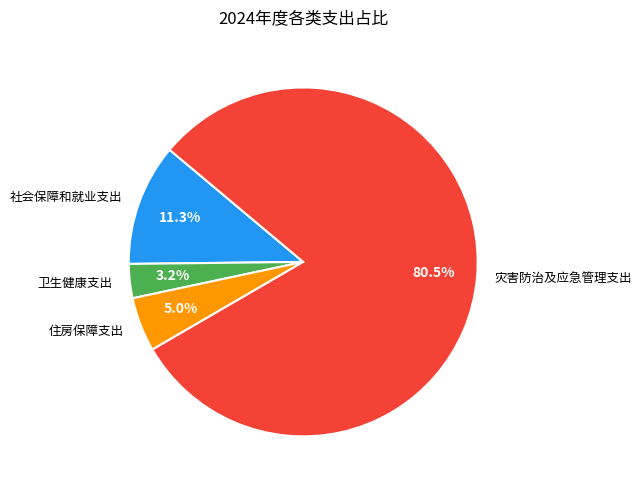

How much of the chart is everything except 卫生健康支出?

96.8%